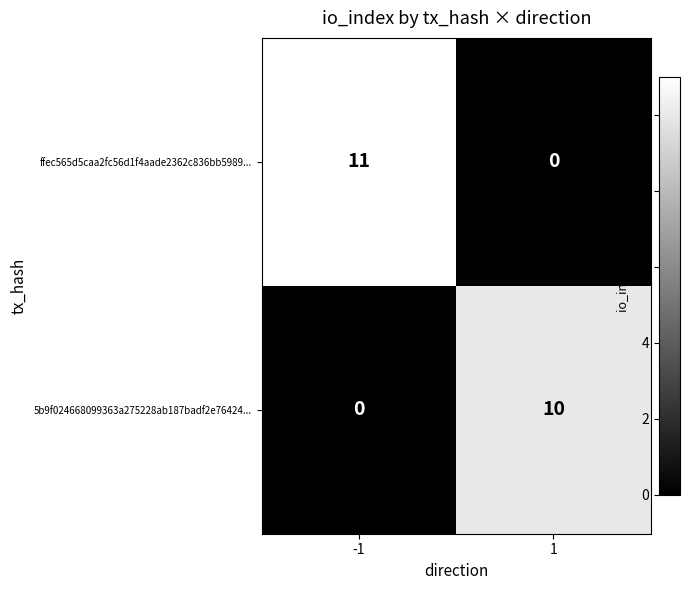

Rank the series by their average value, from lowest to highest.

5b9f024668099363a275228ab187badf2e76424..., ffec565d5caa2fc56d1f4aade2362c836bb5989...